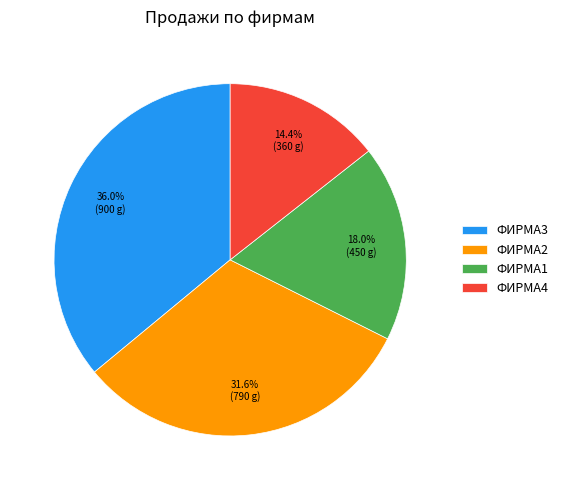

Approximately how many times larger is the value at ФИРМА3 compared to ФИРМА1?

2.0